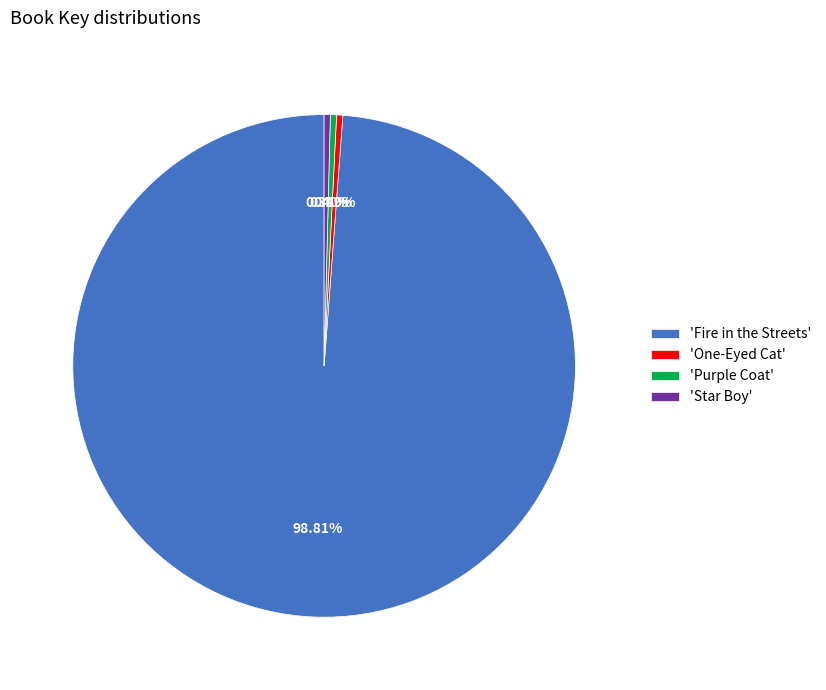

Is the sum of 'One-Eyed Cat' and 'Star Boy' greater than half?

No